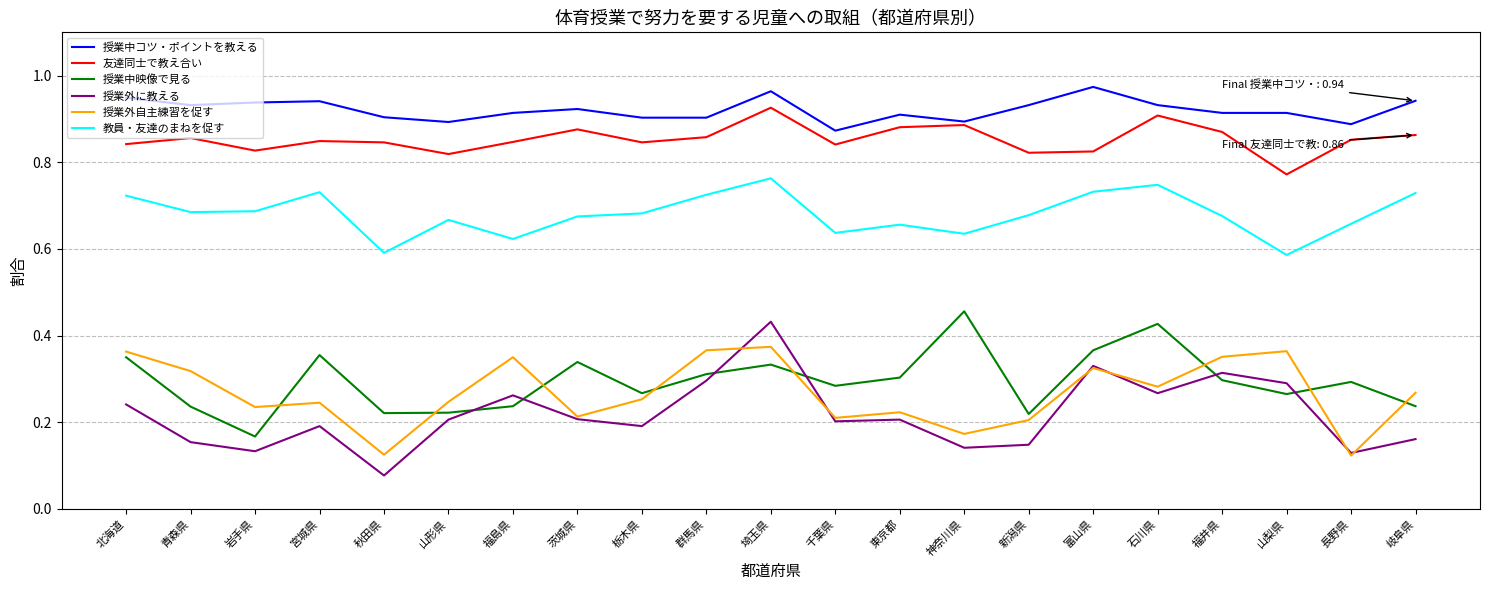

Is it true that 授業中映像で見る equals 0.3 at 福島県?

False